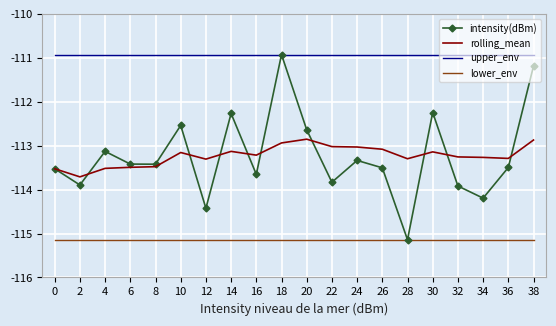

True or false: lower_env and rolling_mean cross at least once.

False